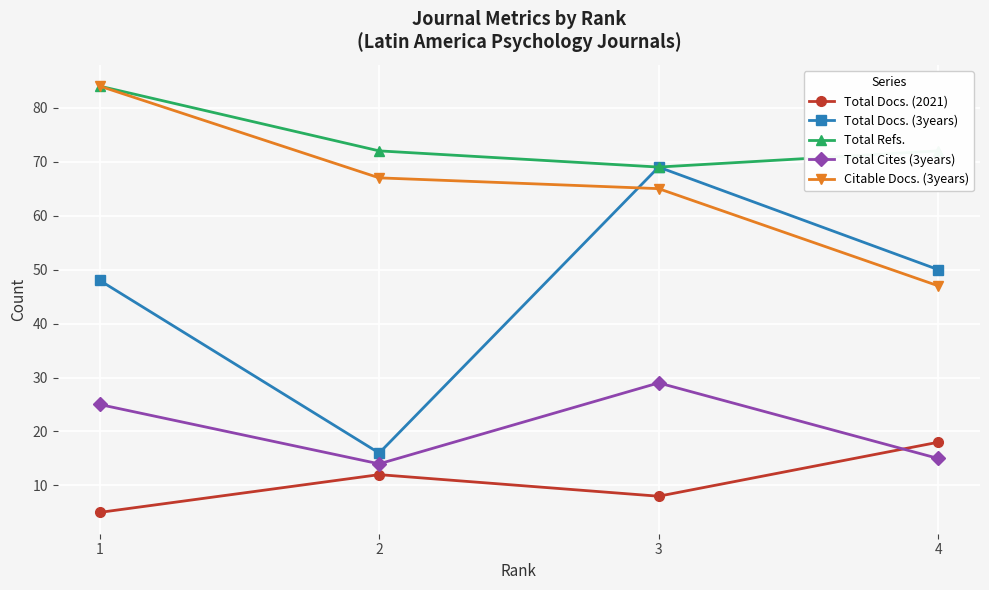

What is the value of the Total Cites (3years) point at the 3rd from the left?

29